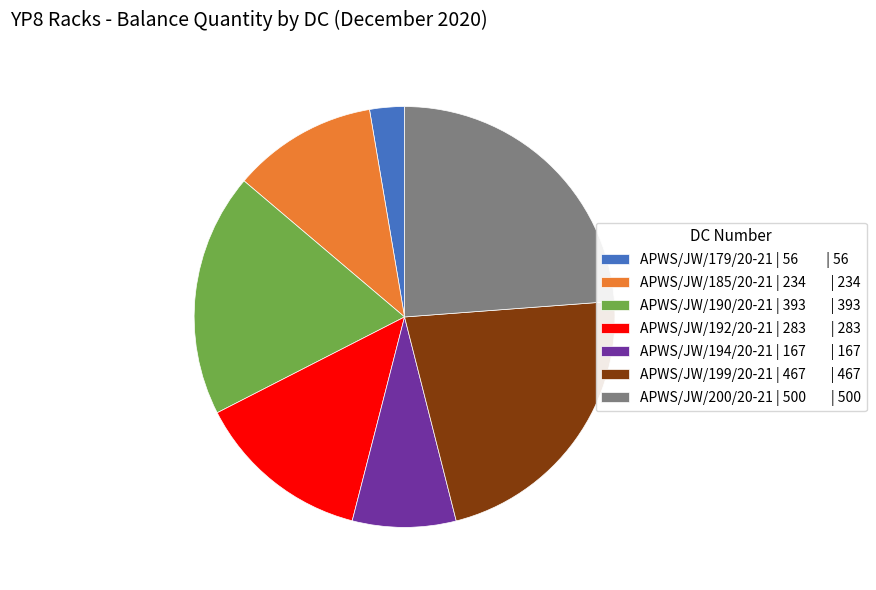

Which slice is the smallest?

APWS/JW/179/20-21 | 56 | 56